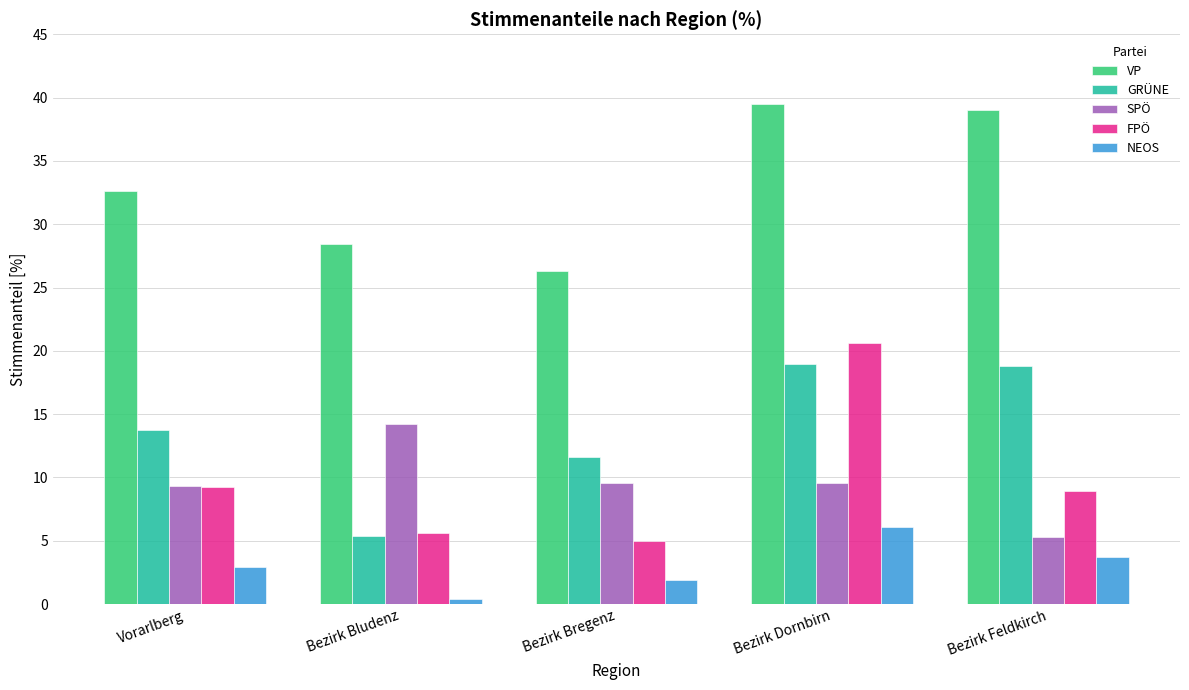

What is the label of the 2nd bar from the left?

Bezirk Bludenz